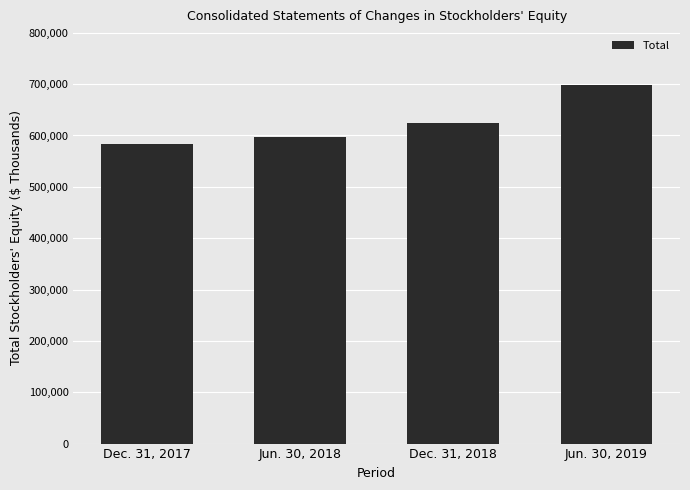

What is the difference between the maximum and minimum values?

115341